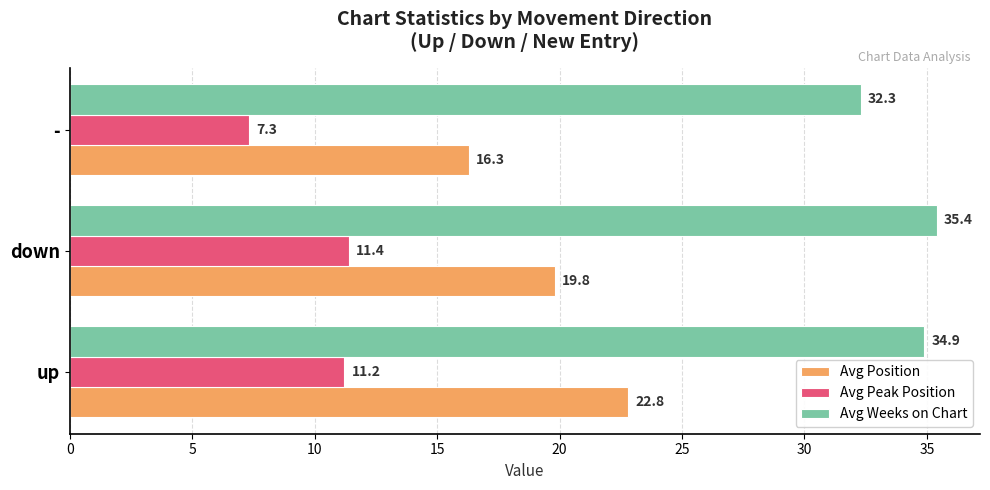

How many values in the Avg Peak Position series are below 11?

1